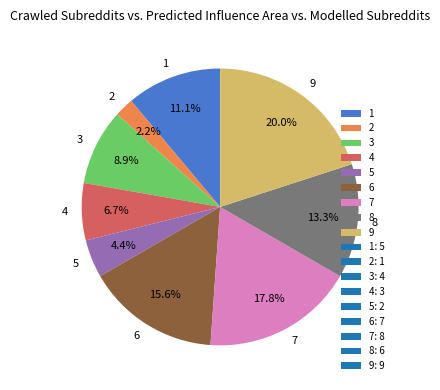

Count the number of slices in the pie.

9